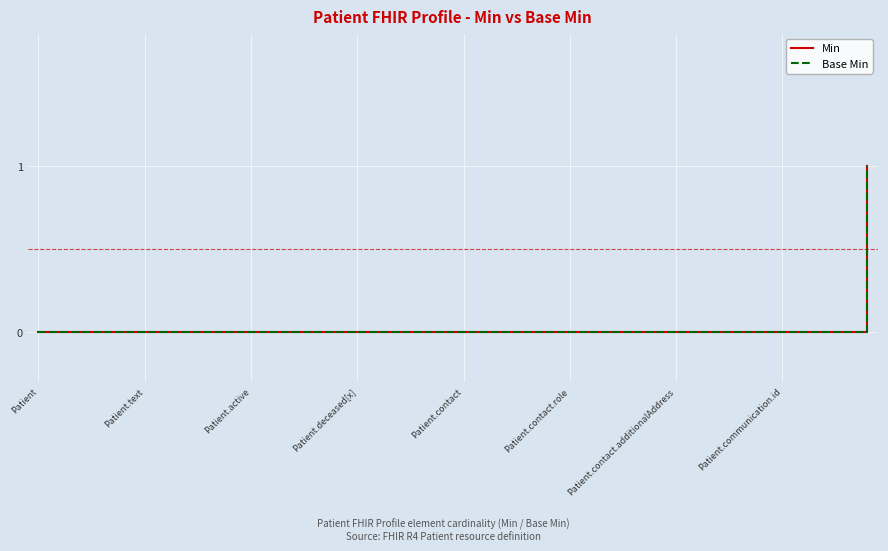

Reading left to right, extract all data points from this chart.

Min: 0	0	0	0	0	0	0	0	0	0	0	0	0	0	0	0	0	0	0	0	0	0	0	0	0	0	0	0	0	0	0	0	0	0	0	0	0	0	0	1
Base Min: 0	0	0	0	0	0	0	0	0	0	0	0	0	0	0	0	0	0	0	0	0	0	0	0	0	0	0	0	0	0	0	0	0	0	0	0	0	0	0	1